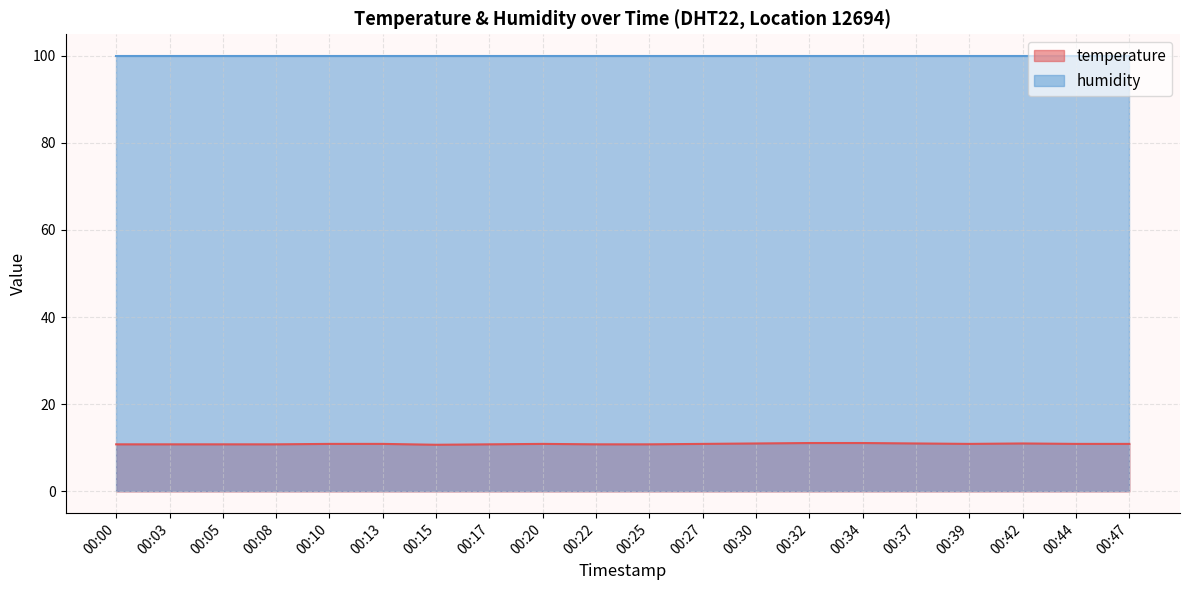

What is the change in value from 00:15 to 00:37?

+0.3